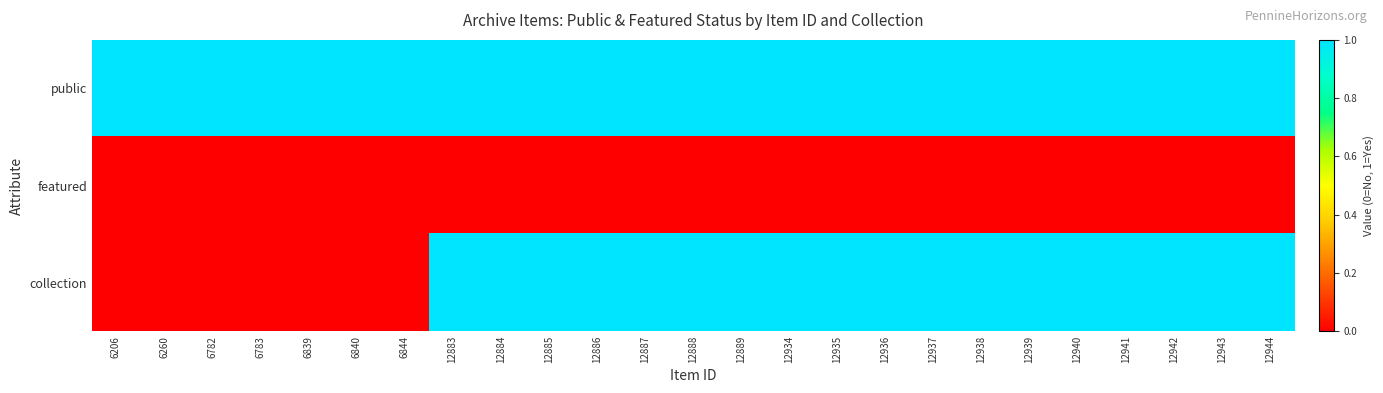

Between 6782 and 12887, which is larger?

6782